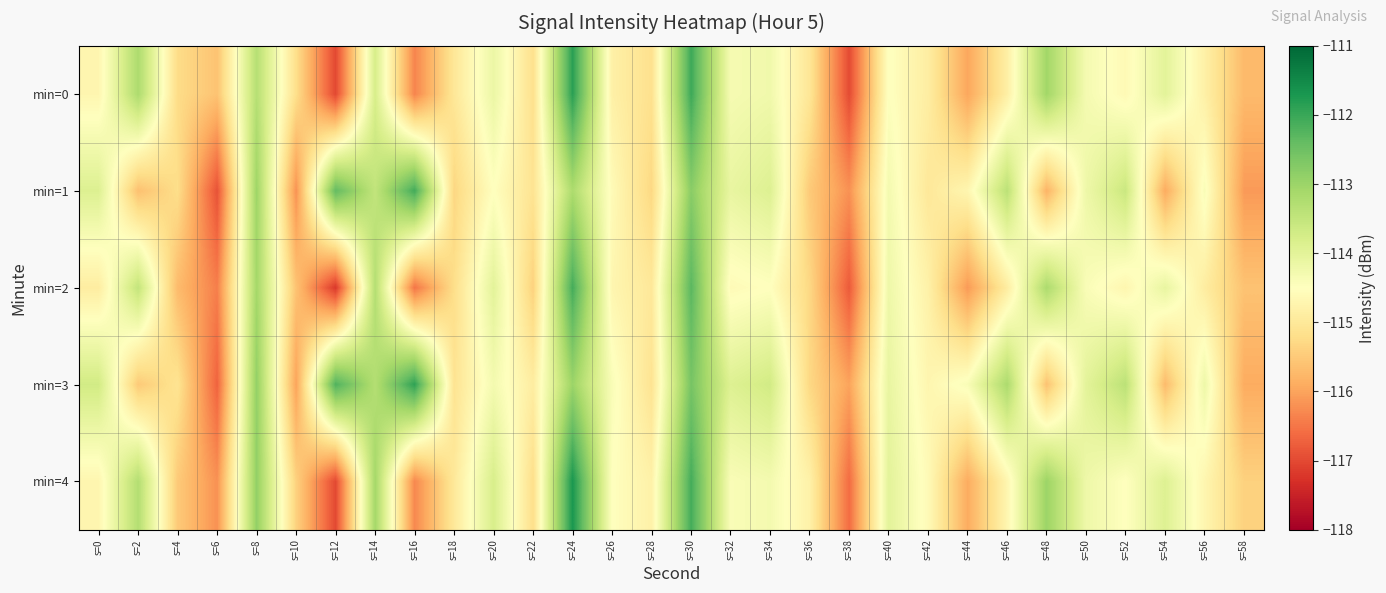

At which category does the chart reach its minimum across all series?

s=12